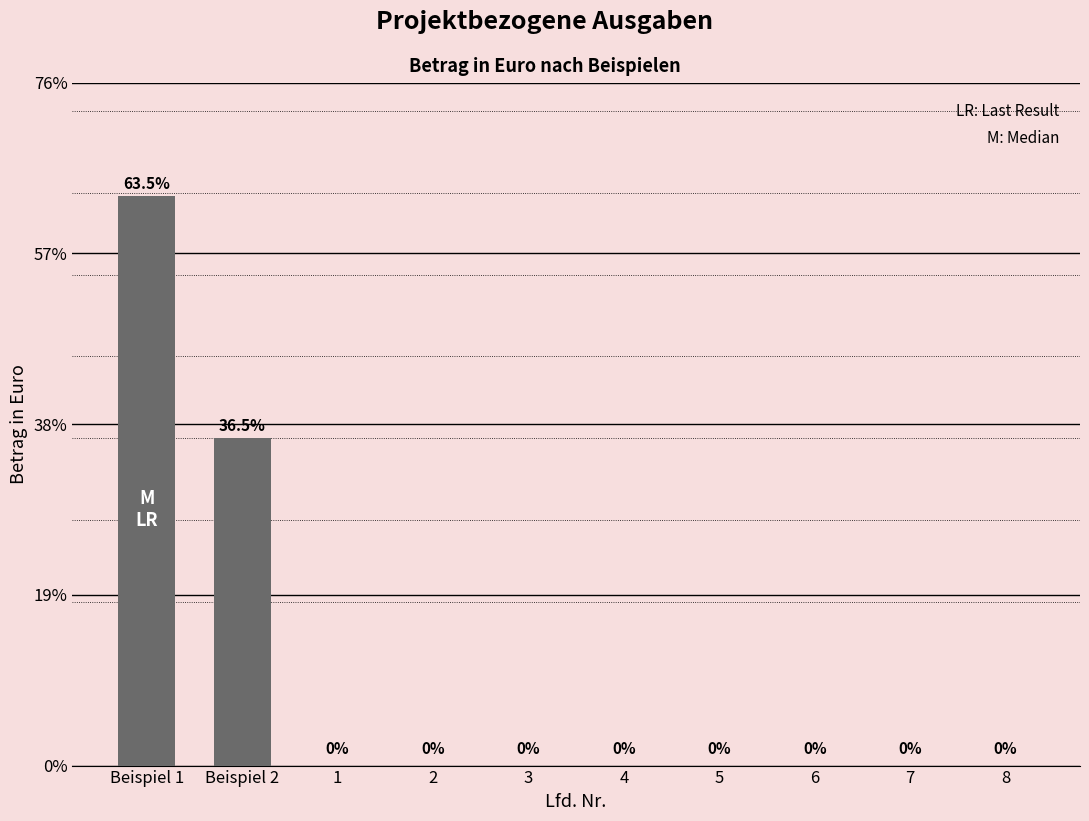

Are the bars horizontal?

No